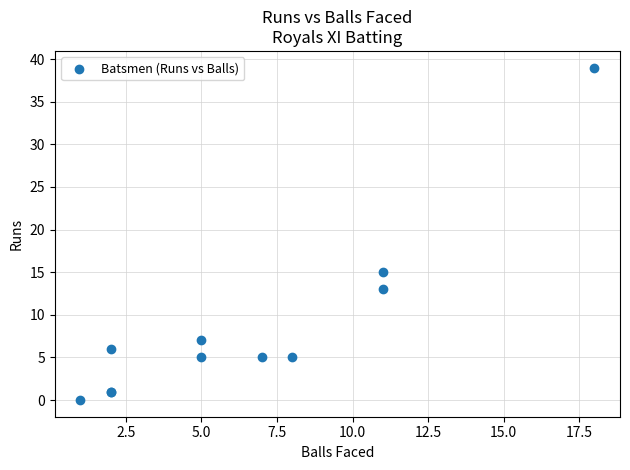

What Y value in the scatter plot is closest to 19?

15